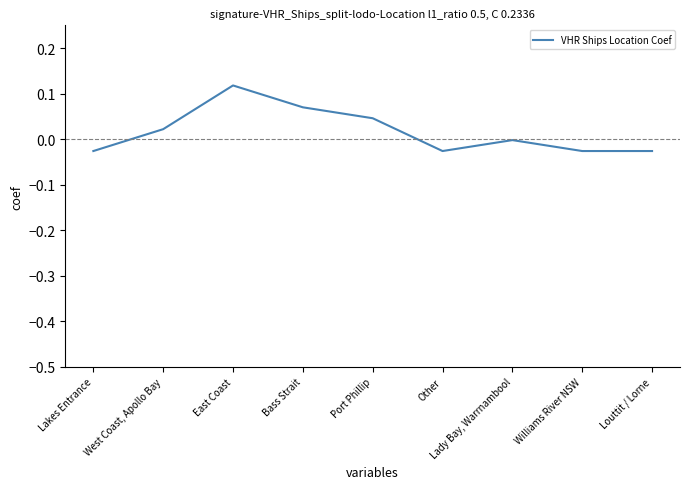

Is it true that the value at Louttit / Lorne is -0.0?

True